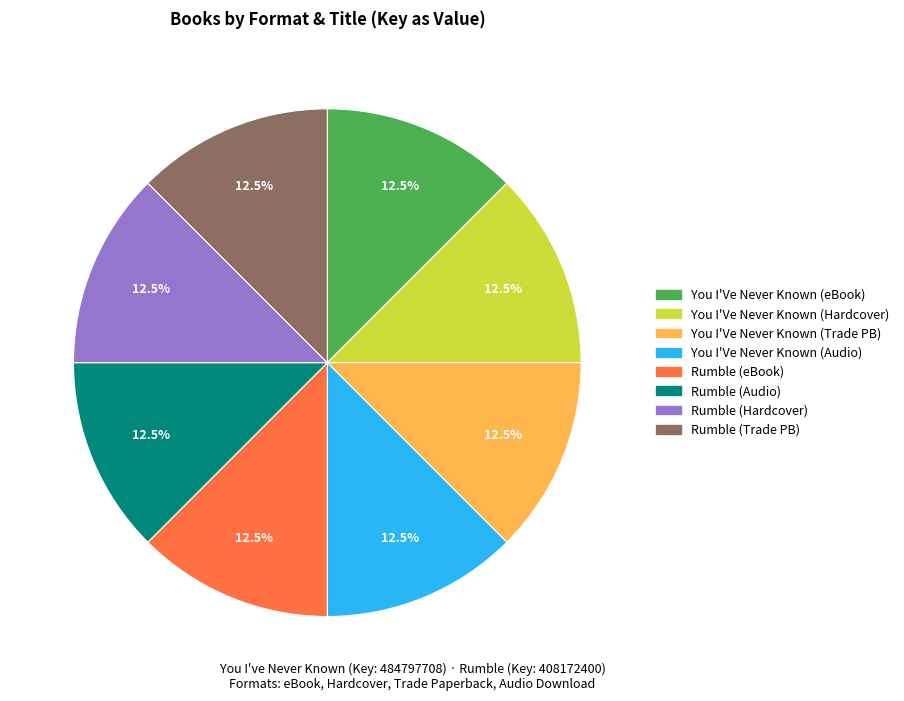

Is there a majority slice in this chart?

No